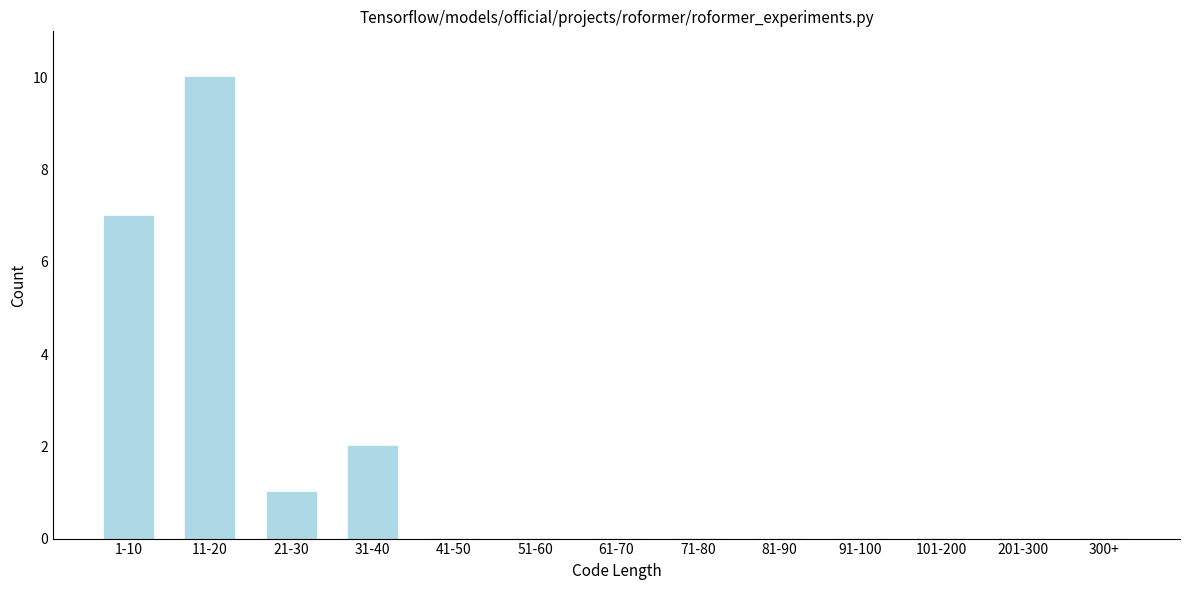

Reading left to right, extract all data points from this chart.

1-10=7	11-20=10	21-30=1	31-40=2	41-50=0	51-60=0	61-70=0	71-80=0	81-90=0	91-100=0	101-200=0	201-300=0	300+=0